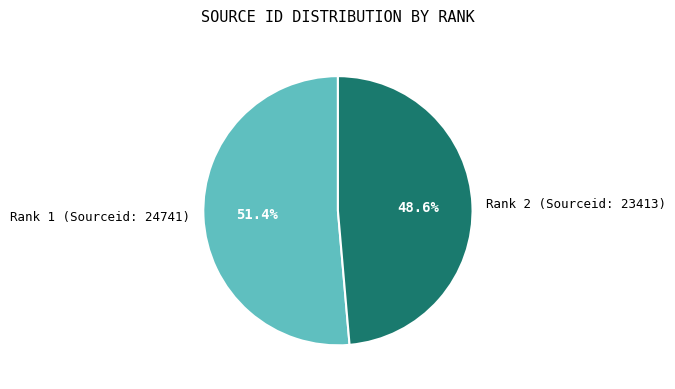

To the nearest percent, what is the difference between the largest and smallest slice percentages?

3%